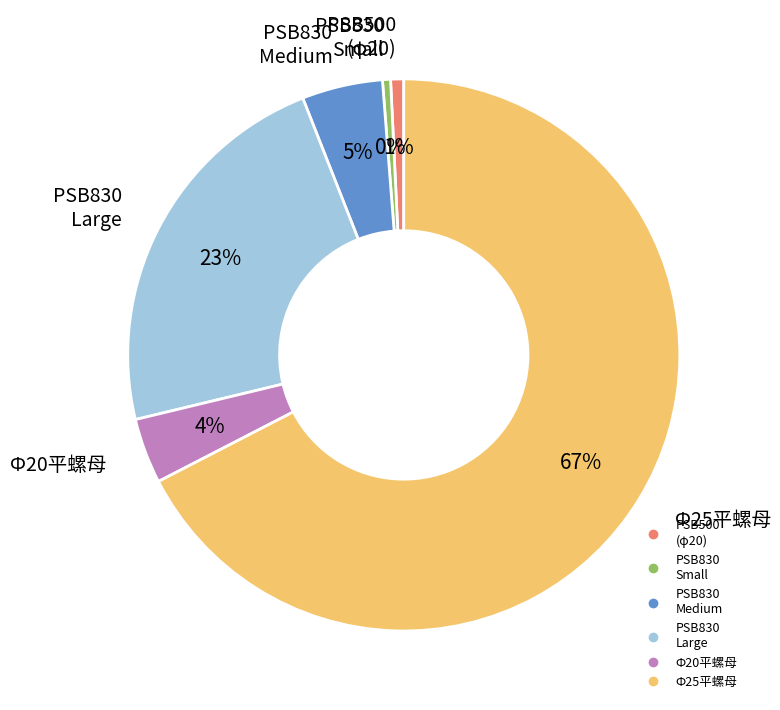

To the nearest percent, what is the average slice percentage?

17%